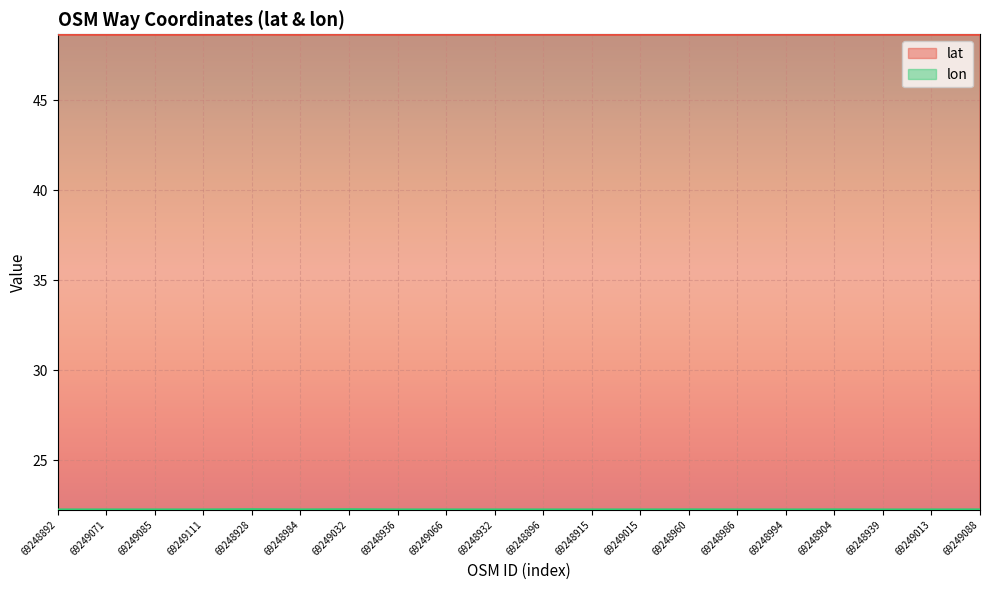

How many lon values are between 22 and 23?

20